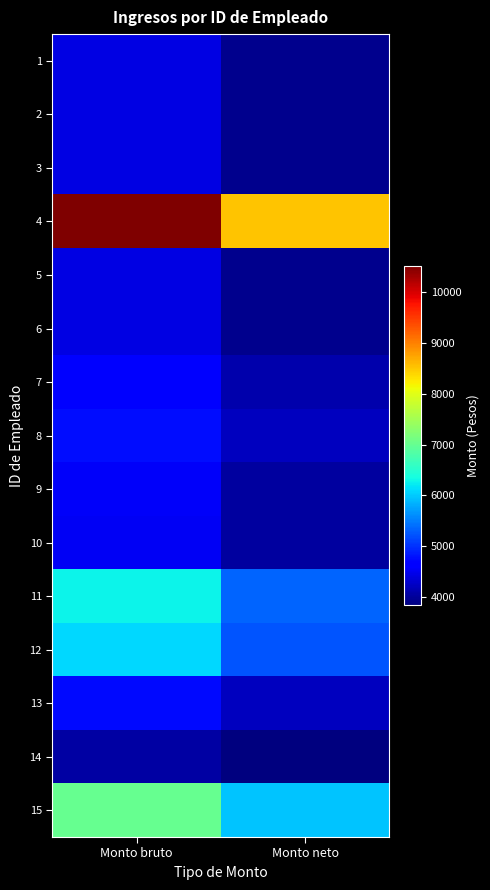

What is the spread (max minus min) of values at Monto neto?

4659.2